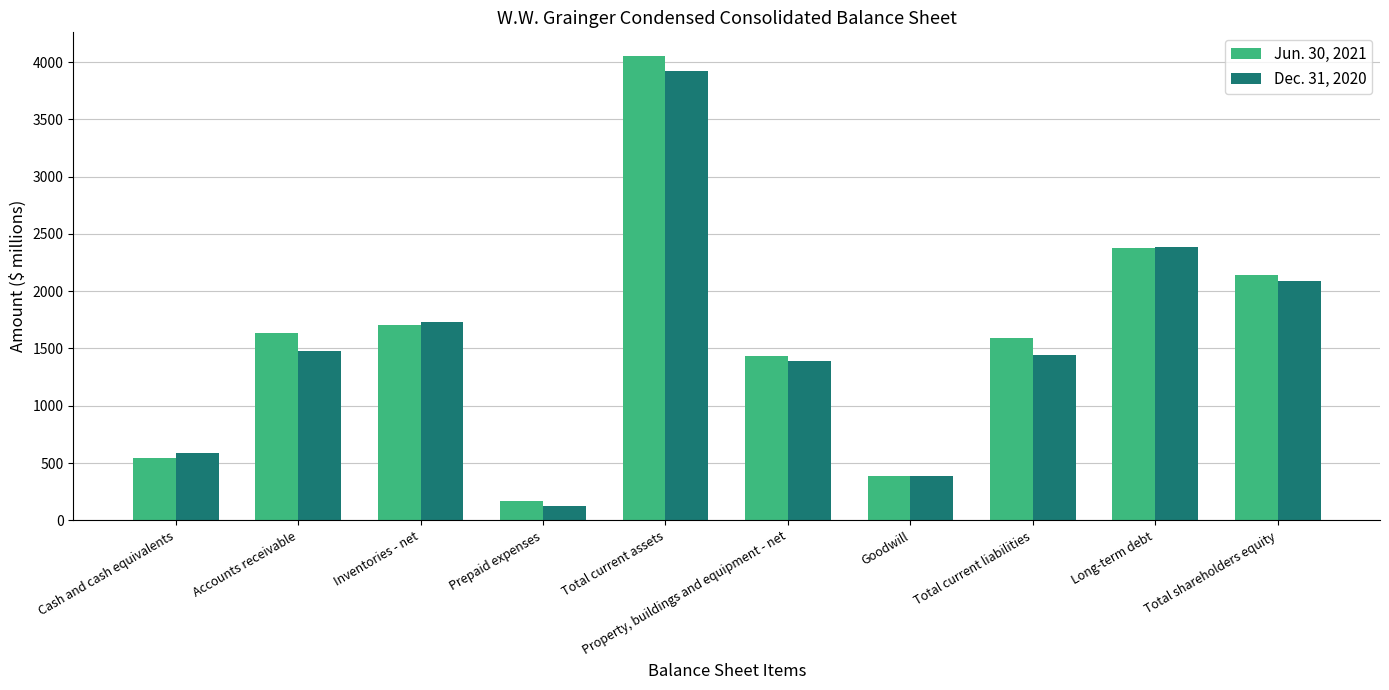

What is the minimum value for Jun. 30, 2021?

169